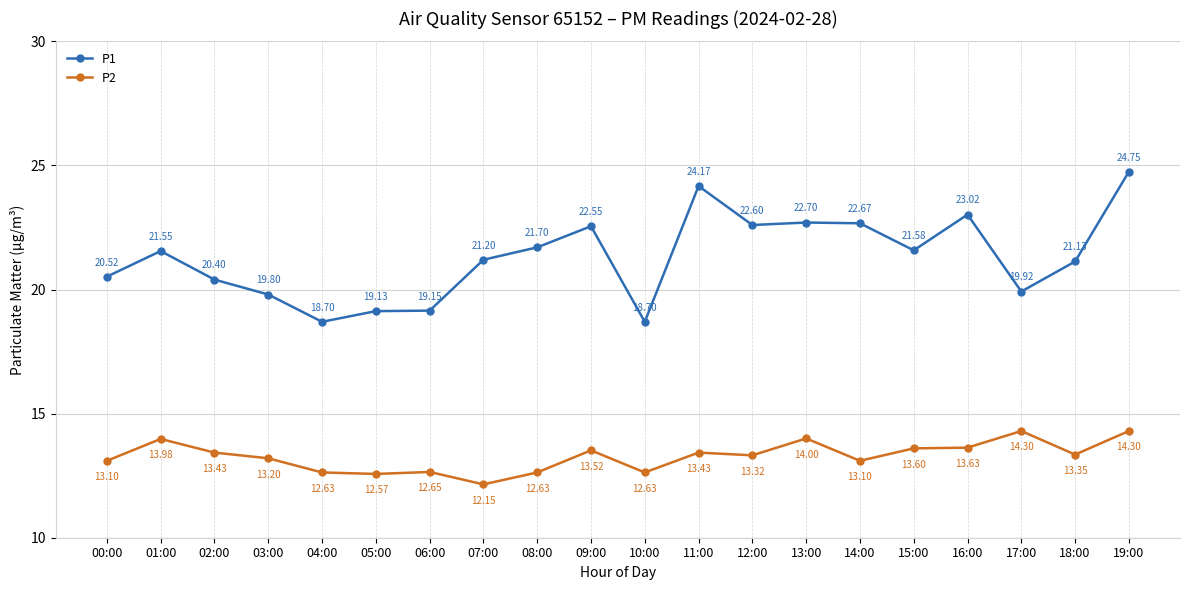

What is the difference between the P1 values at 01:00 and 18:00?

0.4